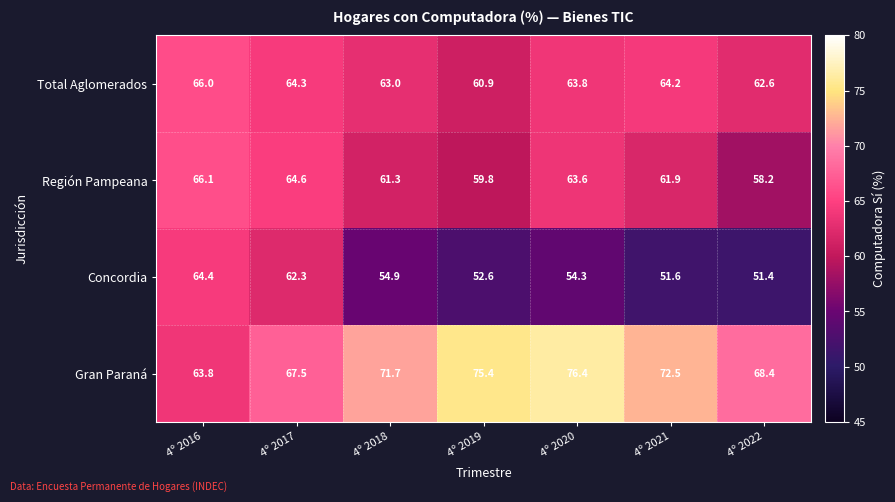

At which label does Concordia first exceed 54?

4º 2016